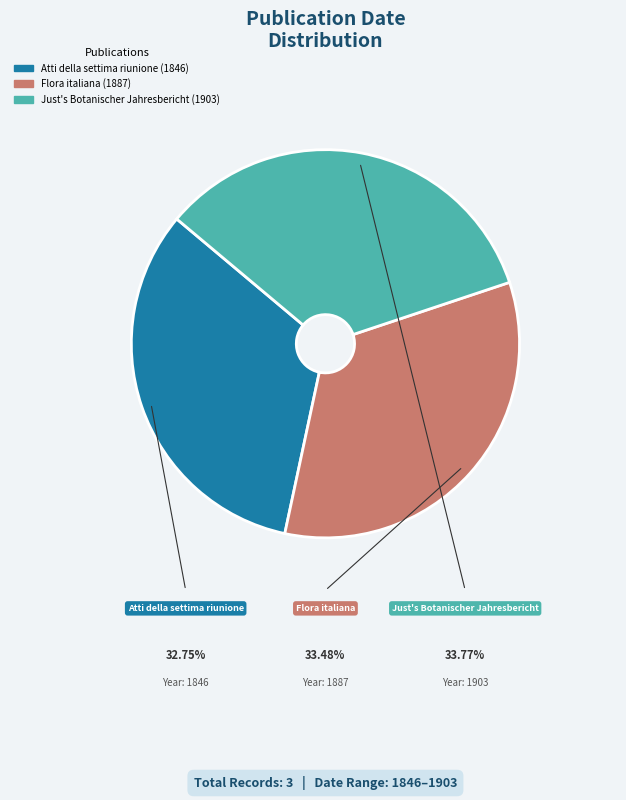

Is Just's Botanischer Jahresbericht (1903) the majority of the pie?

No